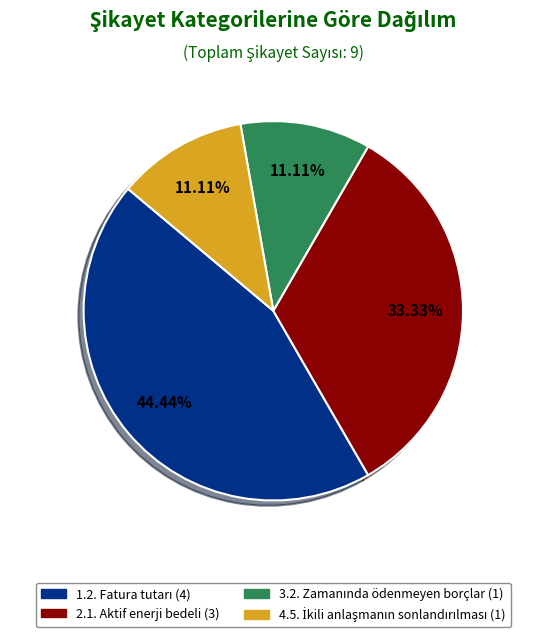

Is there any slice that represents more than half of the pie?

No